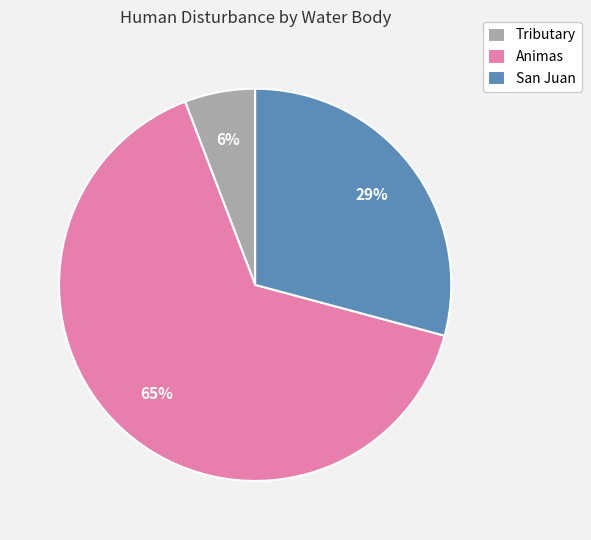

To the nearest percent, what is the difference between the largest and smallest slice percentages?

59%